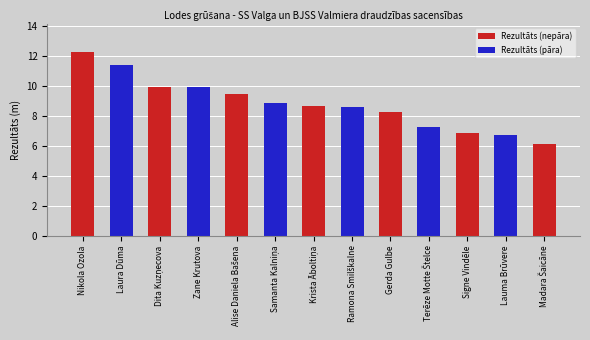

What is the label of the 1st bar from the left?

Nikola Ozola